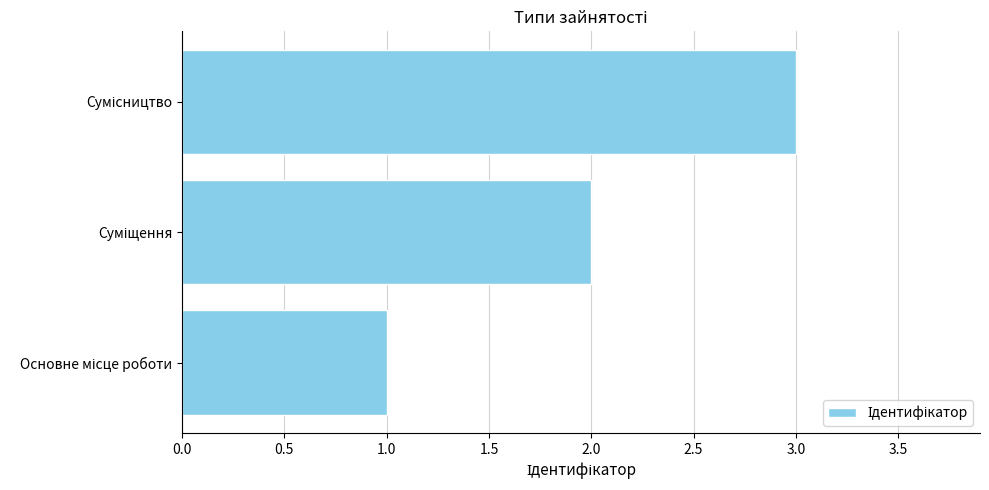

What is the maximum value shown in the chart?

3